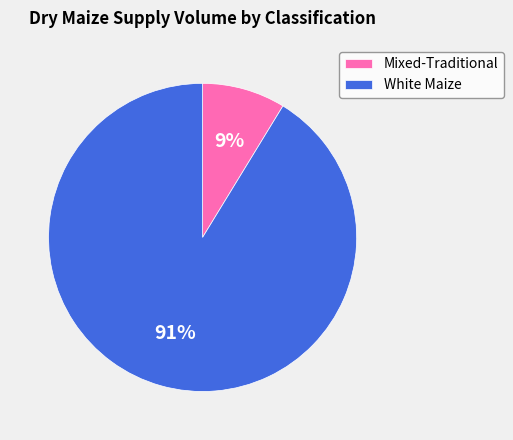

Is it true that White Maize is 99% of the pie?

False